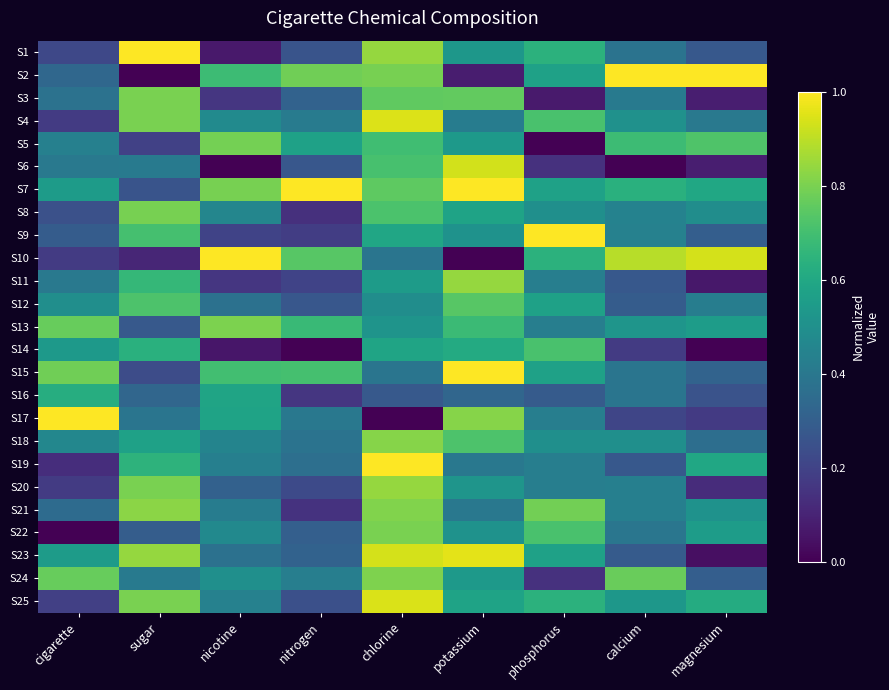

Reading left to right, what are all the values shown in this chart?

S1: cigarette=0.2	sugar=1.0	nicotine=0.1	nitrogen=0.3	chlorine=0.8	potassium=0.5	phosphorus=0.6	calcium=0.4	magnesium=0.3
S2: cigarette=0.3	sugar=0.0	nicotine=0.7	nitrogen=0.8	chlorine=0.8	potassium=0.1	phosphorus=0.6	calcium=1.0	magnesium=1.0
S3: cigarette=0.4	sugar=0.8	nicotine=0.2	nitrogen=0.3	chlorine=0.8	potassium=0.8	phosphorus=0.1	calcium=0.4	magnesium=0.1
S4: cigarette=0.2	sugar=0.8	nicotine=0.5	nitrogen=0.4	chlorine=0.9	potassium=0.4	phosphorus=0.7	calcium=0.5	magnesium=0.4
S5: cigarette=0.4	sugar=0.2	nicotine=0.8	nitrogen=0.6	chlorine=0.7	potassium=0.5	phosphorus=0.0	calcium=0.7	magnesium=0.7
S6: cigarette=0.4	sugar=0.4	nicotine=0.0	nitrogen=0.3	chlorine=0.7	potassium=0.9	phosphorus=0.1	calcium=0.0	magnesium=0.1
S7: cigarette=0.6	sugar=0.3	nicotine=0.8	nitrogen=1.0	chlorine=0.8	potassium=1.0	phosphorus=0.6	calcium=0.6	magnesium=0.6
S8: cigarette=0.2	sugar=0.8	nicotine=0.5	nitrogen=0.1	chlorine=0.7	potassium=0.6	phosphorus=0.5	calcium=0.4	magnesium=0.5
S9: cigarette=0.3	sugar=0.7	nicotine=0.2	nitrogen=0.2	chlorine=0.6	potassium=0.5	phosphorus=1.0	calcium=0.4	magnesium=0.3
S10: cigarette=0.2	sugar=0.1	nicotine=1.0	nitrogen=0.7	chlorine=0.4	potassium=0.0	phosphorus=0.6	calcium=0.9	magnesium=0.9
S11: cigarette=0.4	sugar=0.7	nicotine=0.2	nitrogen=0.2	chlorine=0.6	potassium=0.8	phosphorus=0.4	calcium=0.3	magnesium=0.1
S12: cigarette=0.5	sugar=0.7	nicotine=0.4	nitrogen=0.3	chlorine=0.5	potassium=0.7	phosphorus=0.6	calcium=0.3	magnesium=0.4
S13: cigarette=0.8	sugar=0.3	nicotine=0.8	nitrogen=0.7	chlorine=0.5	potassium=0.7	phosphorus=0.4	calcium=0.5	magnesium=0.6
S14: cigarette=0.5	sugar=0.6	nicotine=0.1	nitrogen=0.0	chlorine=0.6	potassium=0.6	phosphorus=0.7	calcium=0.2	magnesium=0.0
S15: cigarette=0.8	sugar=0.2	nicotine=0.7	nitrogen=0.7	chlorine=0.4	potassium=1.0	phosphorus=0.6	calcium=0.4	magnesium=0.3
S16: cigarette=0.6	sugar=0.3	nicotine=0.6	nitrogen=0.2	chlorine=0.3	potassium=0.3	phosphorus=0.3	calcium=0.4	magnesium=0.3
S17: cigarette=1.0	sugar=0.4	nicotine=0.6	nitrogen=0.4	chlorine=0.0	potassium=0.8	phosphorus=0.4	calcium=0.2	magnesium=0.2
S18: cigarette=0.5	sugar=0.6	nicotine=0.5	nitrogen=0.4	chlorine=0.8	potassium=0.7	phosphorus=0.5	calcium=0.5	magnesium=0.4
S19: cigarette=0.1	sugar=0.6	nicotine=0.4	nitrogen=0.4	chlorine=1.0	potassium=0.4	phosphorus=0.4	calcium=0.3	magnesium=0.6
S20: cigarette=0.2	sugar=0.8	nicotine=0.3	nitrogen=0.2	chlorine=0.8	potassium=0.5	phosphorus=0.4	calcium=0.4	magnesium=0.1
S21: cigarette=0.3	sugar=0.8	nicotine=0.4	nitrogen=0.1	chlorine=0.8	potassium=0.4	phosphorus=0.8	calcium=0.4	magnesium=0.5
S22: cigarette=0.0	sugar=0.3	nicotine=0.5	nitrogen=0.3	chlorine=0.8	potassium=0.5	phosphorus=0.7	calcium=0.4	magnesium=0.6
S23: cigarette=0.6	sugar=0.8	nicotine=0.4	nitrogen=0.3	chlorine=0.9	potassium=1.0	phosphorus=0.6	calcium=0.3	magnesium=0.0
S24: cigarette=0.8	sugar=0.4	nicotine=0.5	nitrogen=0.4	chlorine=0.8	potassium=0.5	phosphorus=0.1	calcium=0.8	magnesium=0.3
S25: cigarette=0.2	sugar=0.8	nicotine=0.4	nitrogen=0.2	chlorine=0.9	potassium=0.6	phosphorus=0.6	calcium=0.5	magnesium=0.6